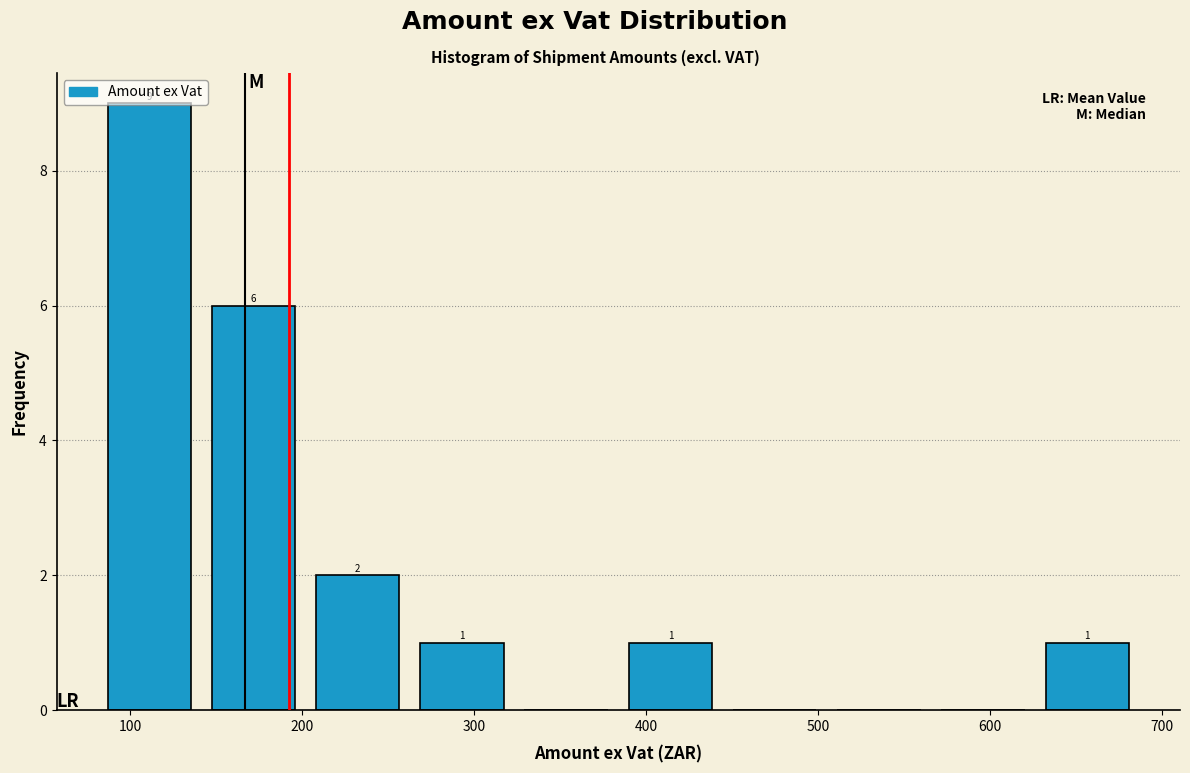

Which range on the x-axis has the tallest bar?

80 to 140